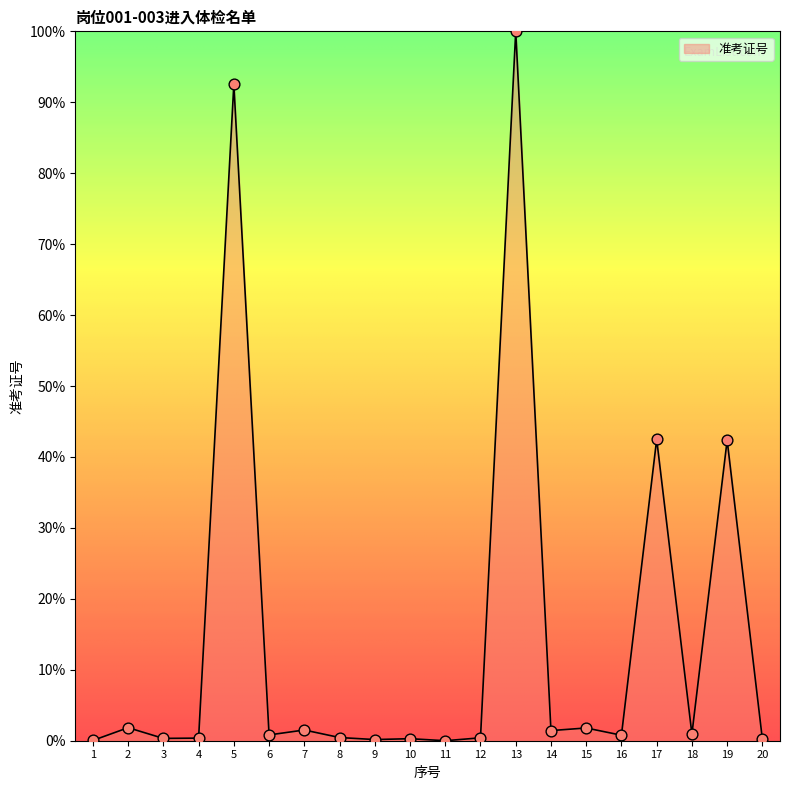

Which has a higher value, 16 or 15?

15